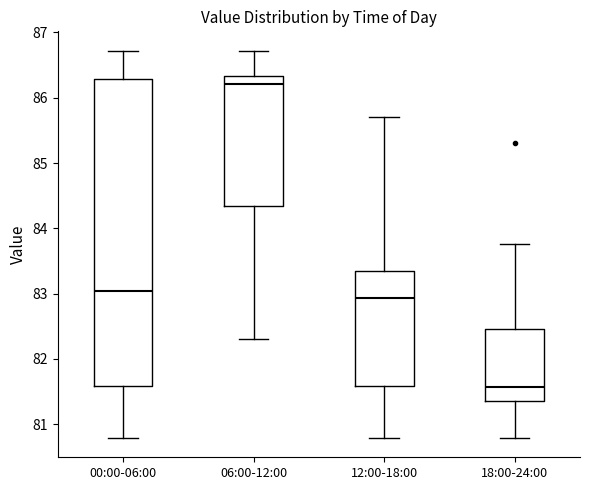

Reading left to right, read every box against the y-axis: the position of its median line, the range the box covers, and the ends of its whiskers. The values are not printed on the chart, so give them approximately, as read against the axis.

00:00-06:00: median 83.0, box 81.6 to 86.3, whiskers 80.8 to 86.7
06:00-12:00: median 86.2, box 84.3 to 86.3, whiskers 82.3 to 86.7
12:00-18:00: median 82.9, box 81.6 to 83.4, whiskers 80.8 to 85.7
18:00-24:00: median 81.6, box 81.4 to 82.5, whiskers 80.8 to 83.8